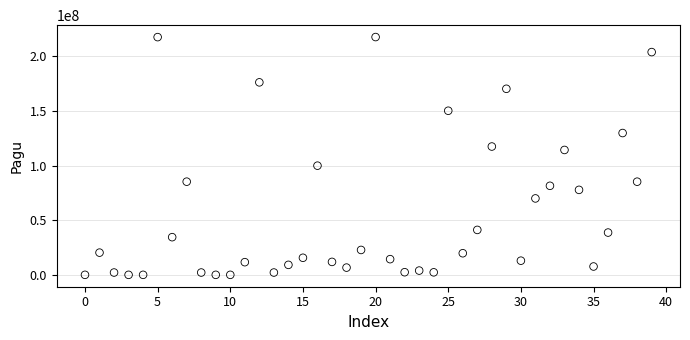

What is the range of Y values (max minus min)?

216860000